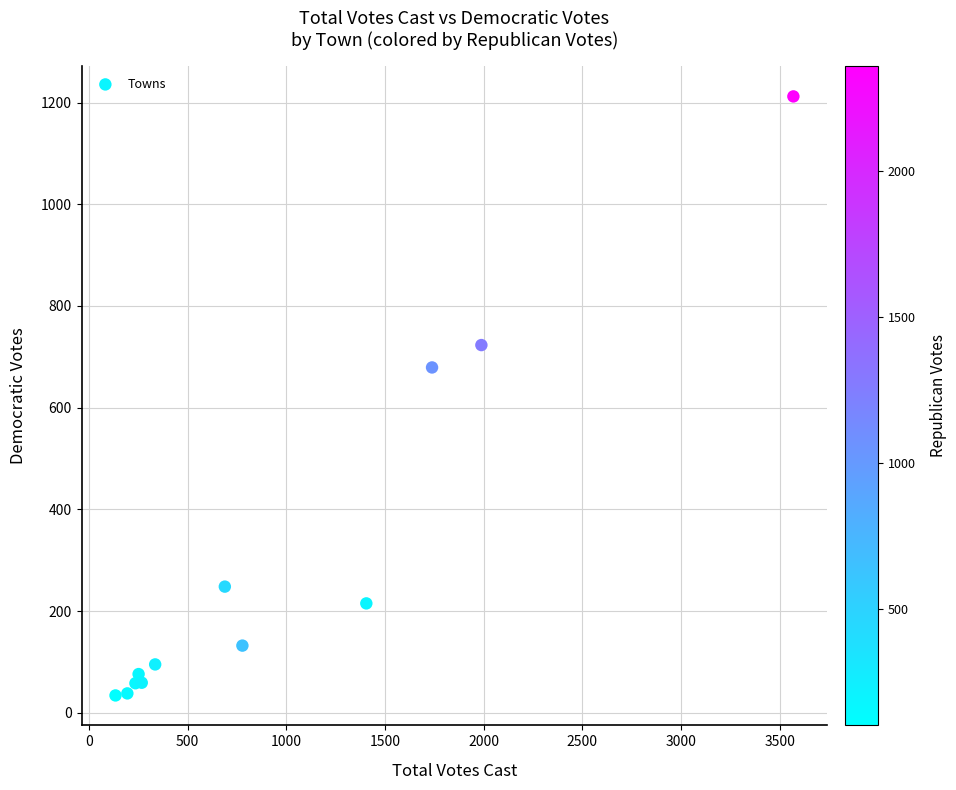

What Y value in the scatter plot is closest to 623?

679